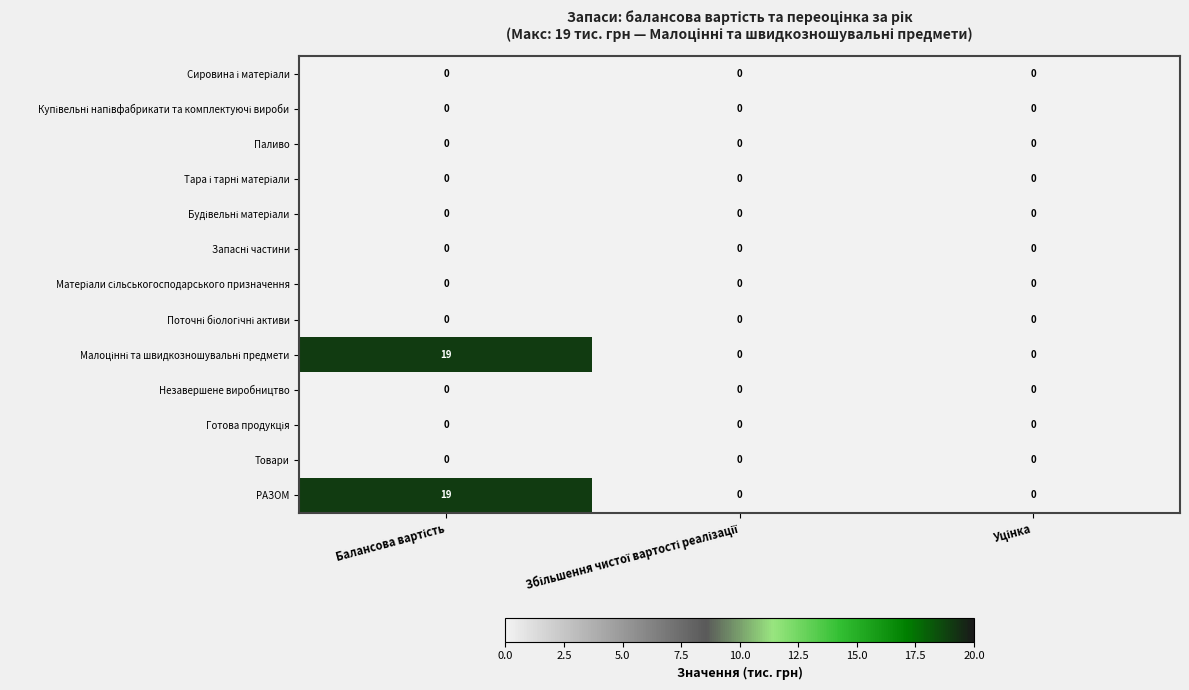

At how many categories does at least one series exceed 15?

1